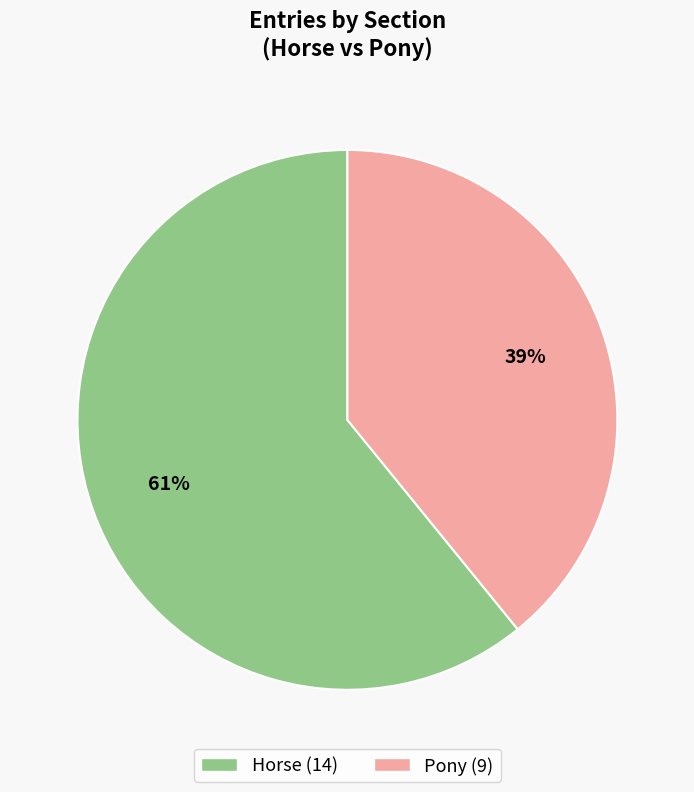

What is the largest slice in the pie chart?

Horse